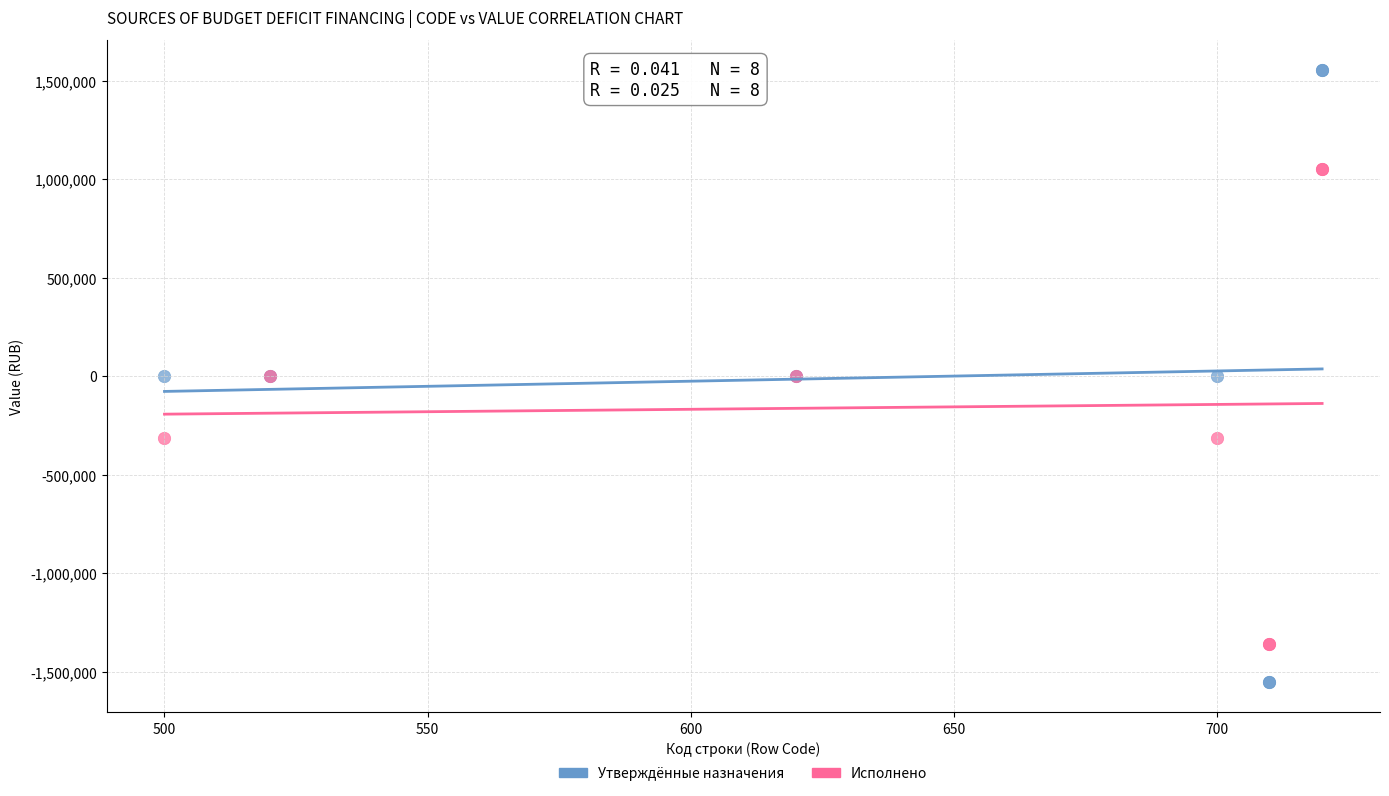

What are all the series names shown in the legend?

Утверждённые назначения, Исполнено